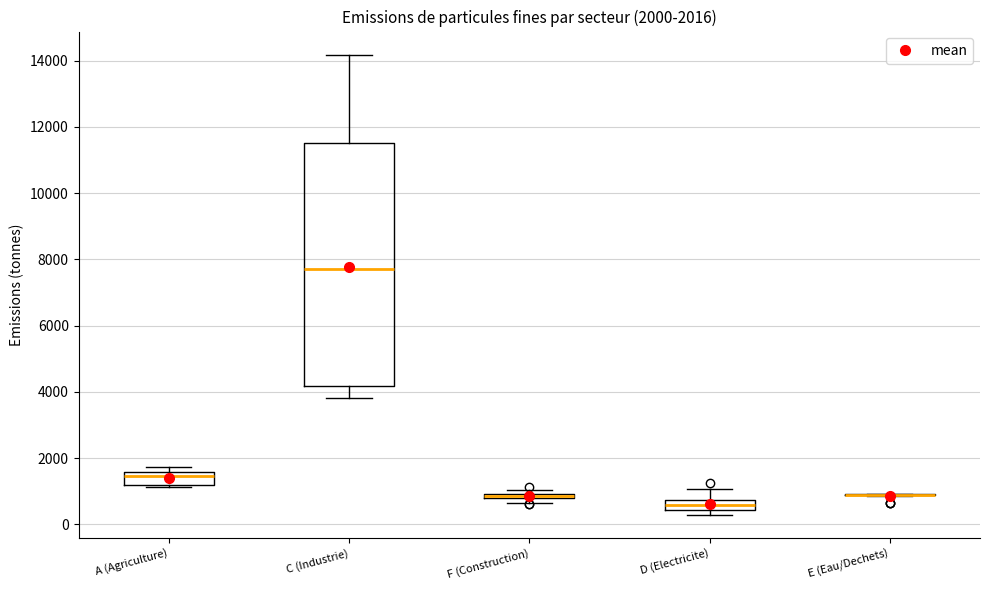

Which box is the tallest, from its lower edge to its upper edge?

C (Industrie)